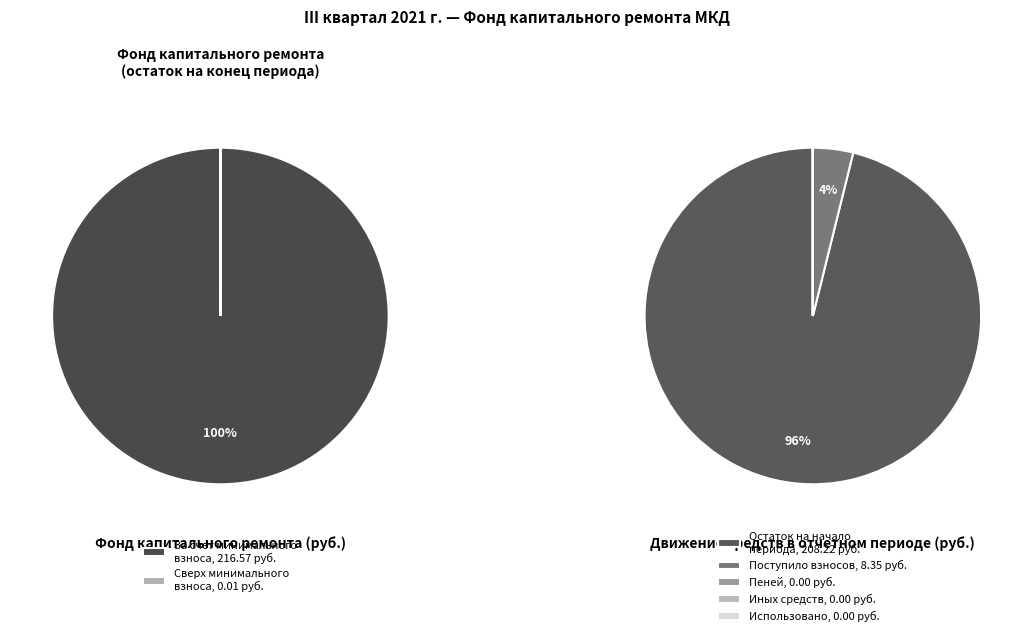

What percentage is the за счет минимального взноса slice, to the nearest percent?

100%